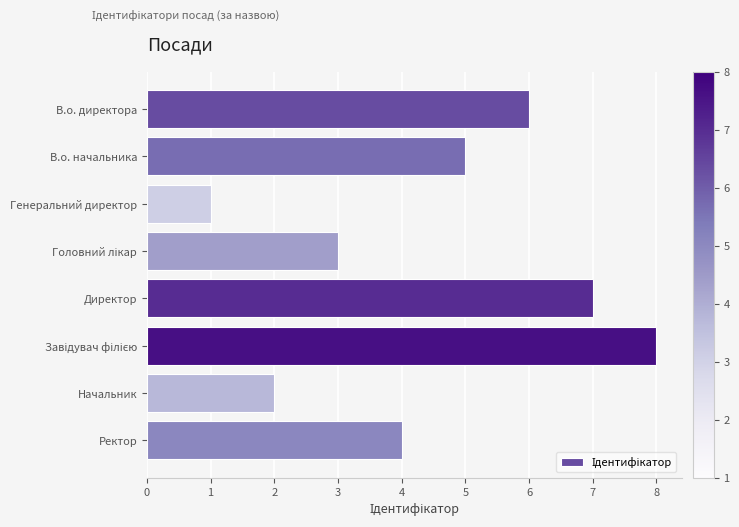

True or false: the data shows 2 at Начальник.

True